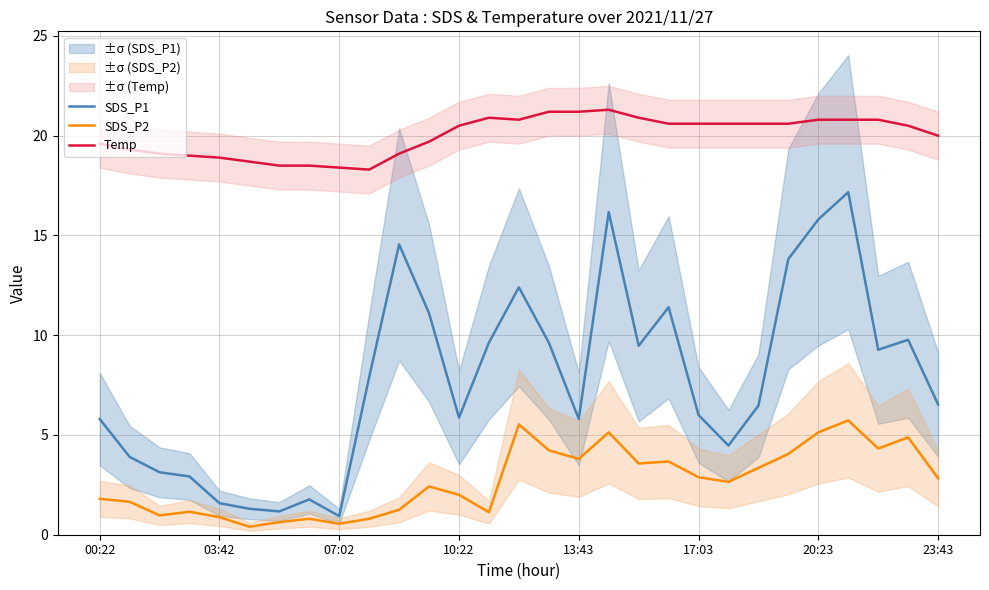

The value of Temp at 20:23 is 30.7. True or false?

False